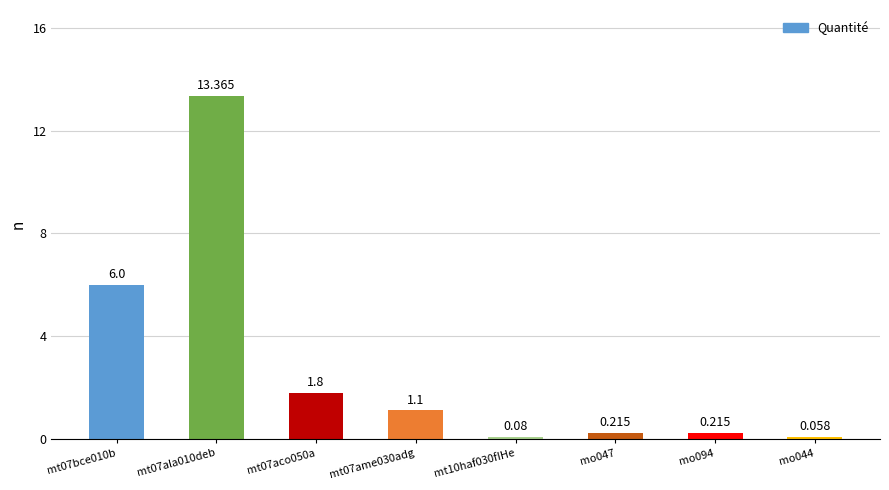

What is the label of the 7th bar from the right?

mt07ala010deb